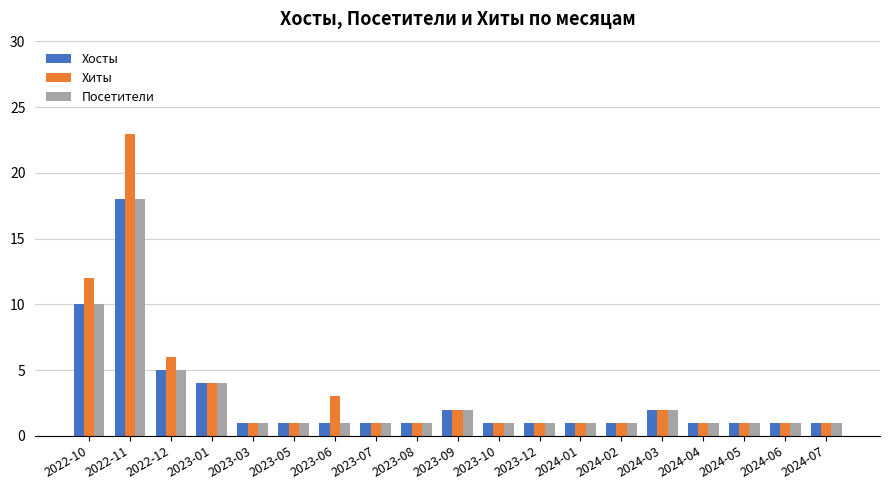

How many categories are shown in the chart?

19